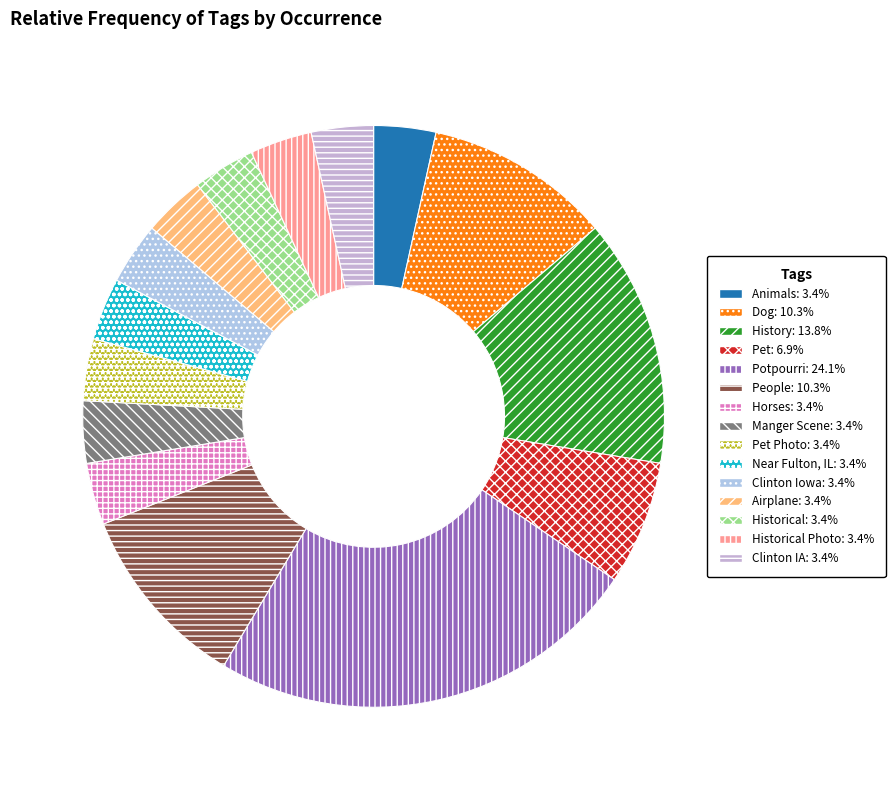

To the nearest percent, what is the difference between the largest and smallest slice percentages?

21%